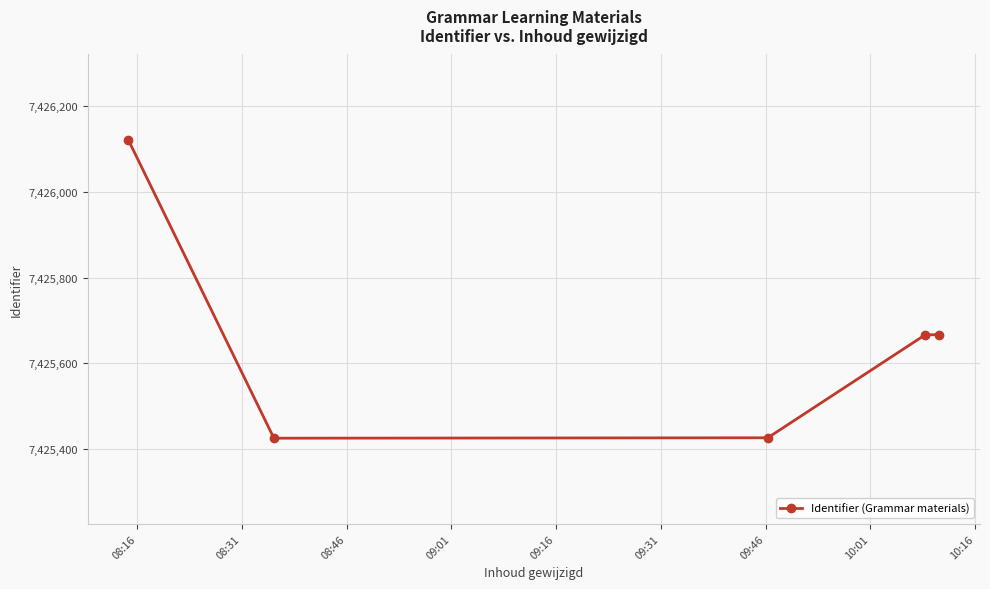

True or false: there are more than 2 points higher than both neighbors.

False